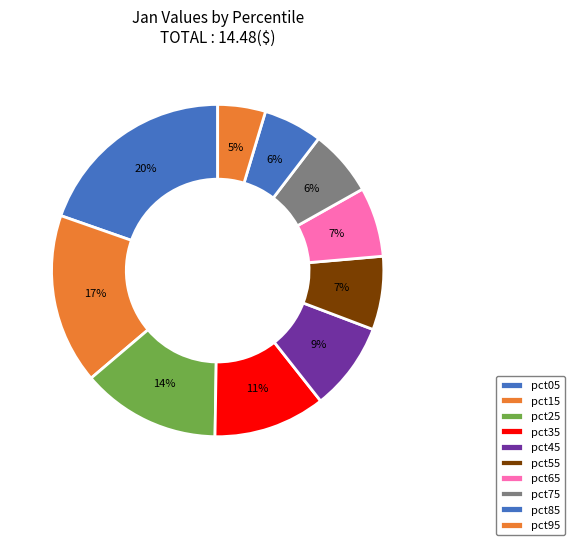

What is the largest slice in the pie chart?

pct05